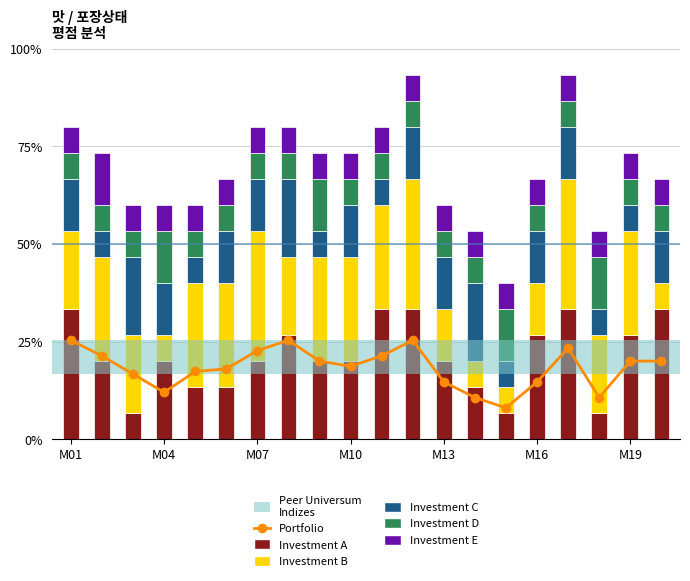

Which series has the widest spread of values?

Investment A